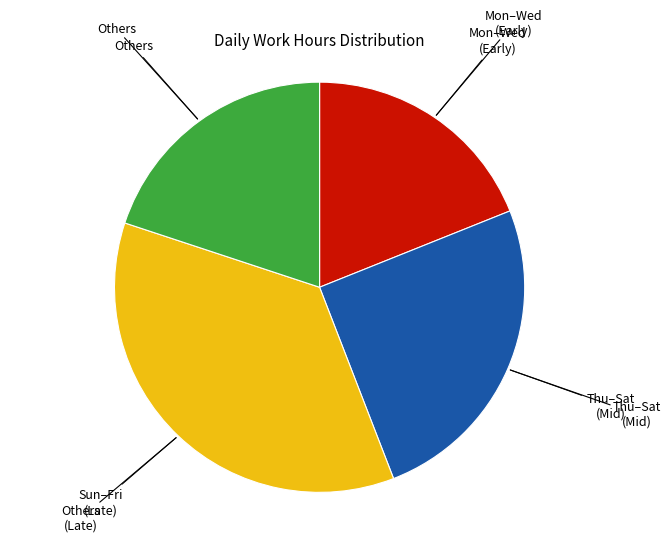

How many slices are in this pie chart?

4